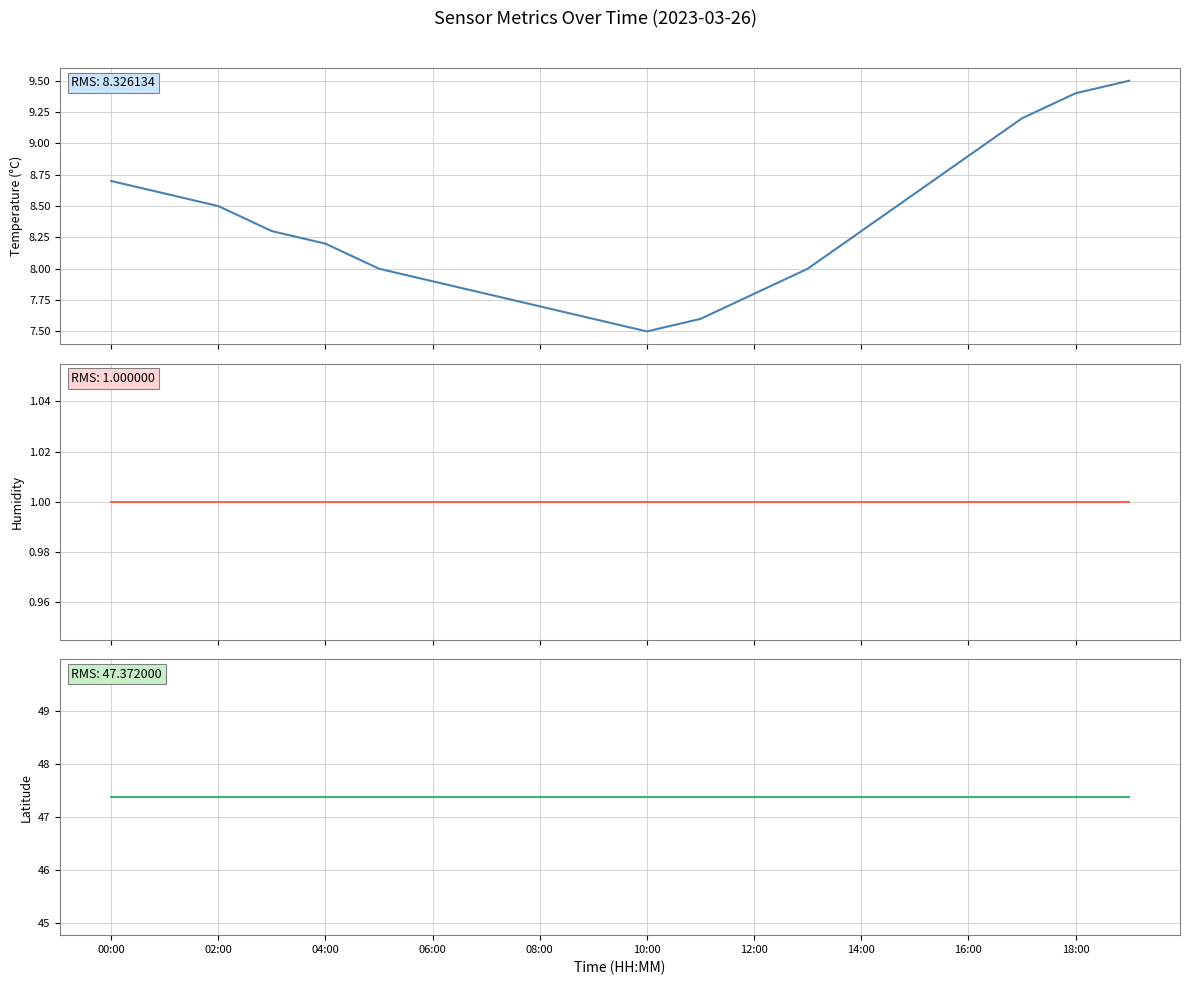

Which series has the largest range (max minus min)?

temperature